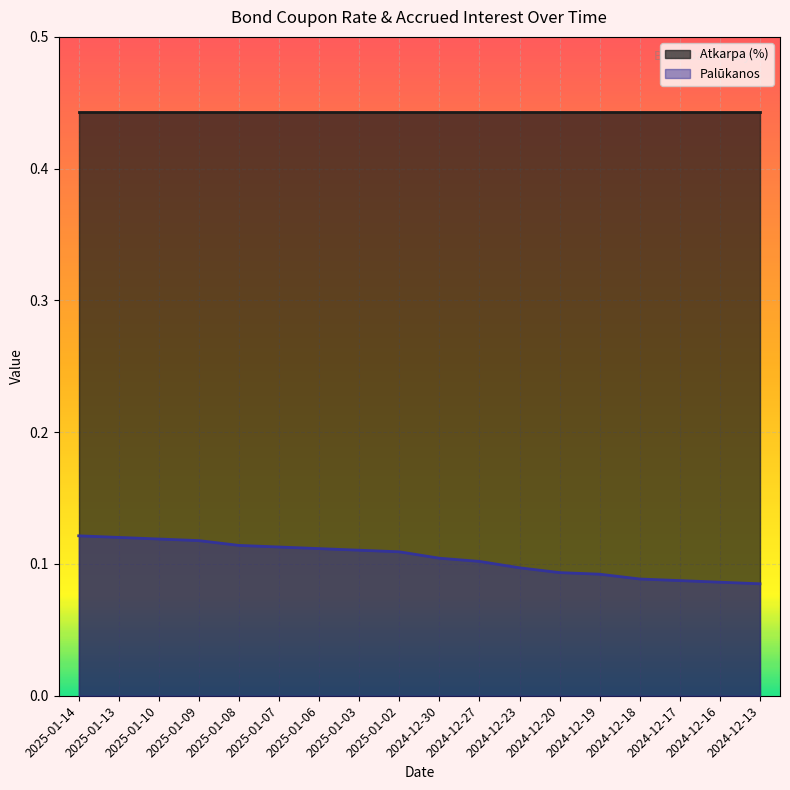

The value at 2025-01-07 is 0.1. True or false?

True